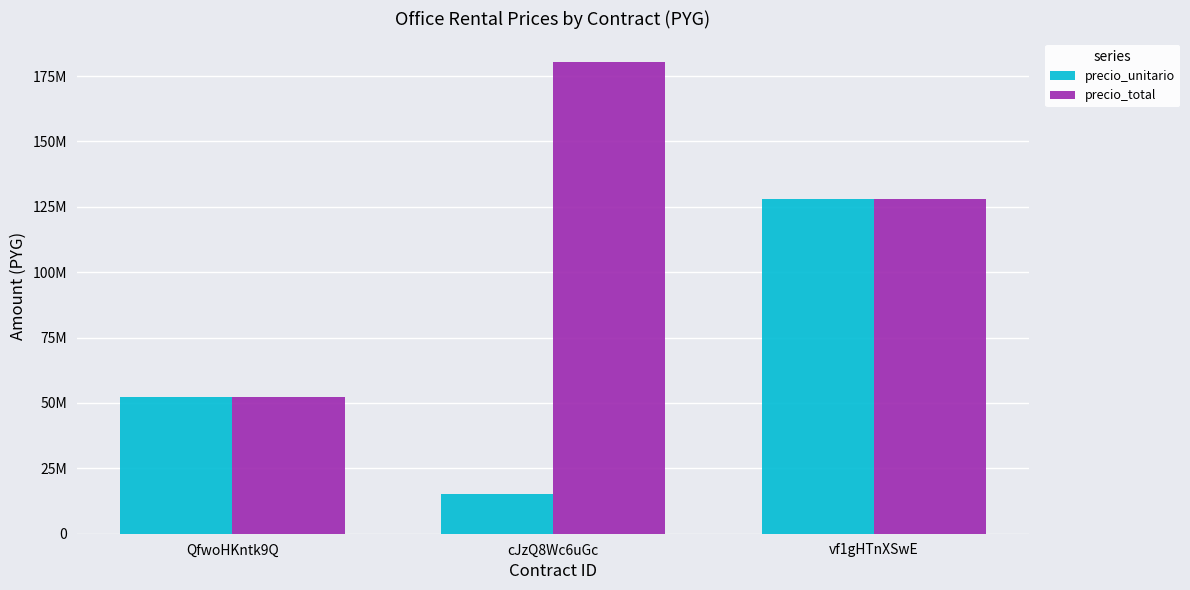

The value of precio_unitario at vf1gHTnXSwE is 65723161. True or false?

False